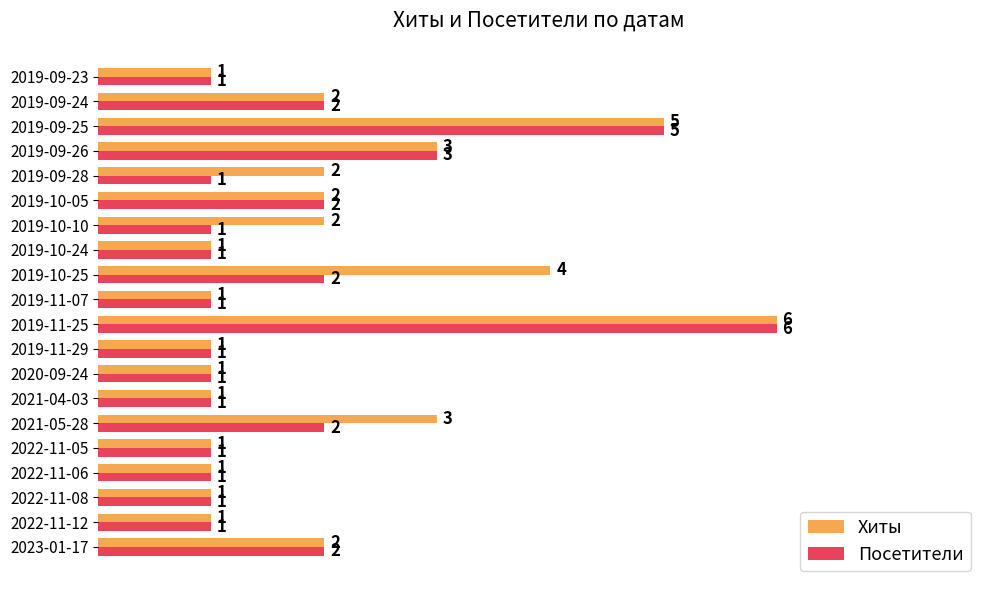

At which category is the sum across all series the highest?

2019-11-25